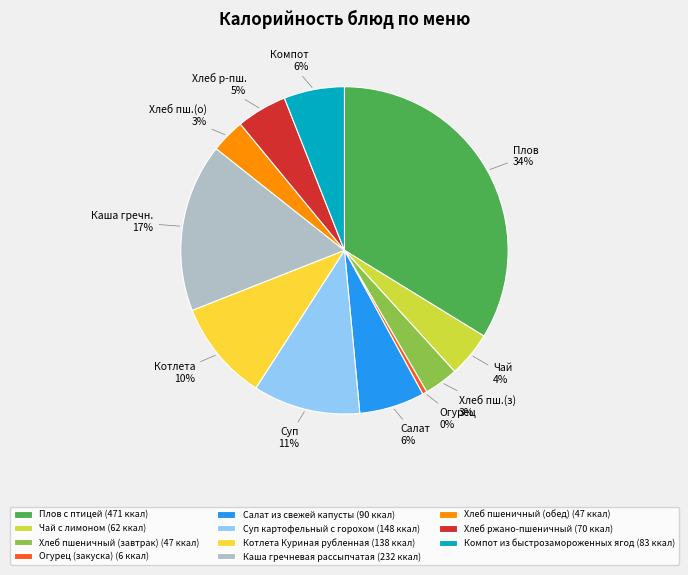

What percentage is the Компот из быстрозамороженных ягод slice, to the nearest percent?

6%